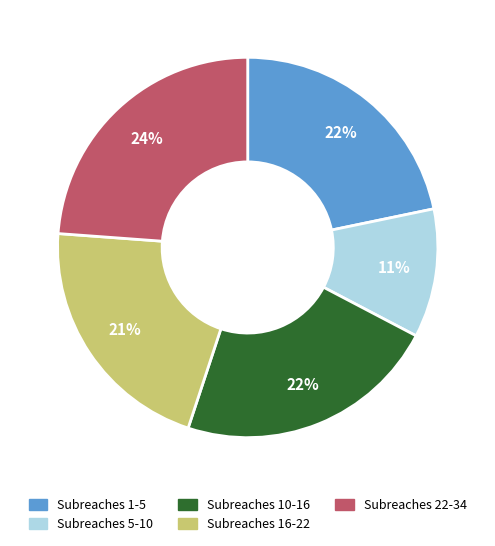

Is there a majority slice in this chart?

No